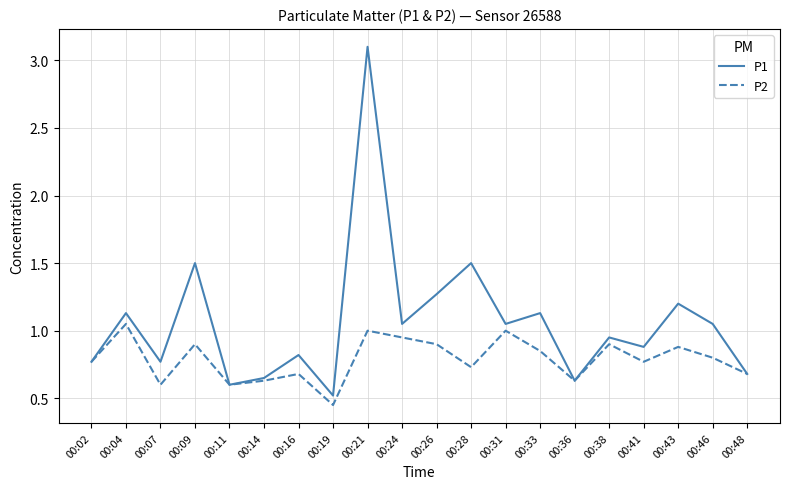

Is the value of P2 at 00:02 greater than the value of P1 at 00:41?

No